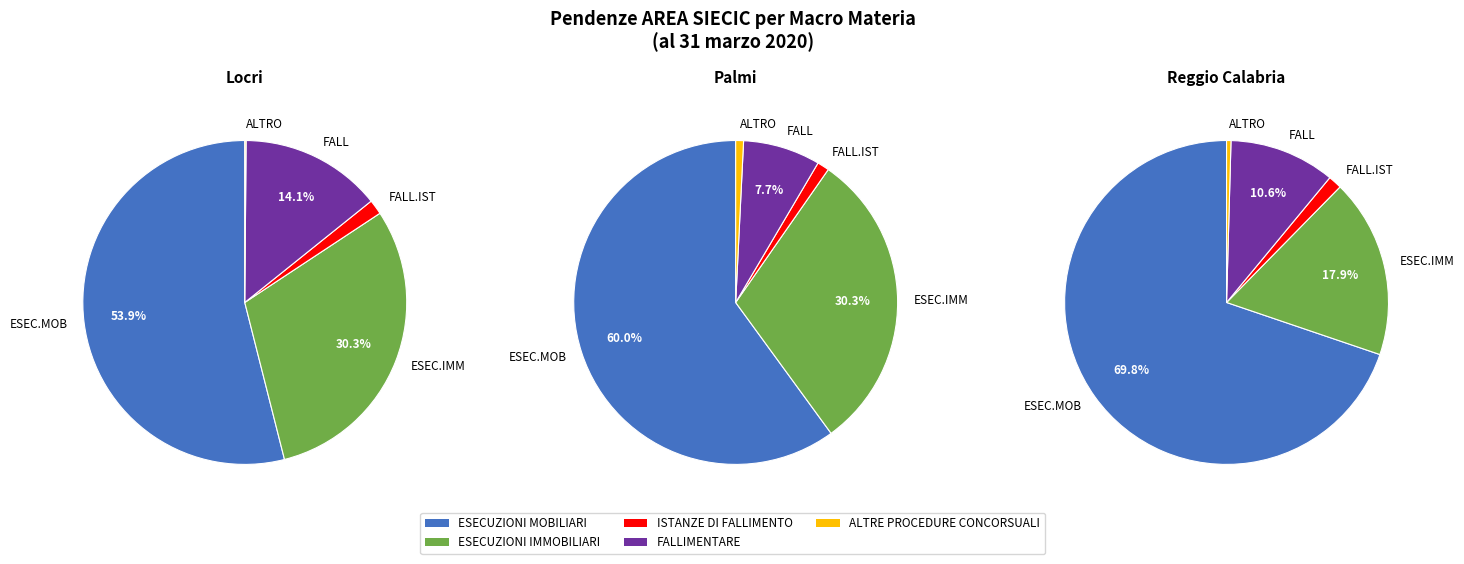

To the nearest percent, what portion does Locri represent?

28%